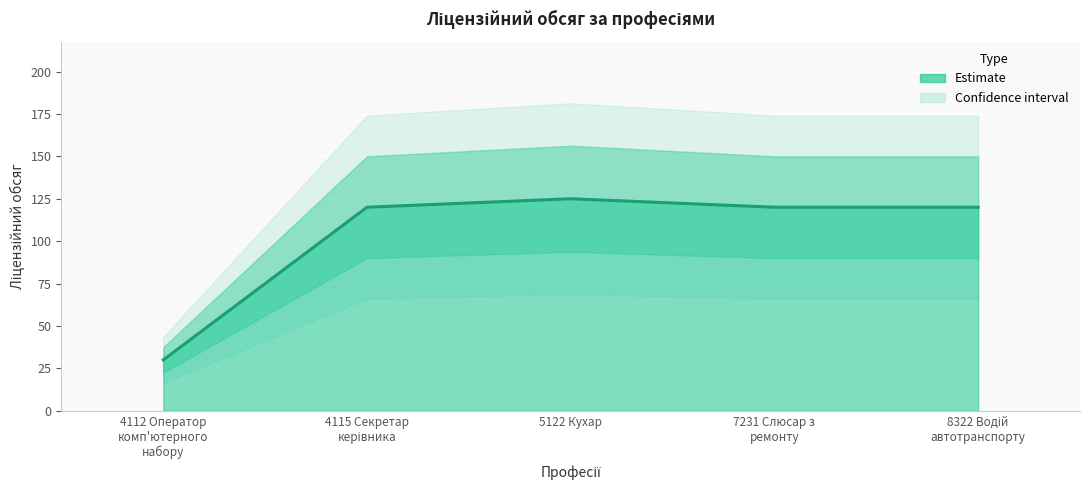

What is the average value?

103